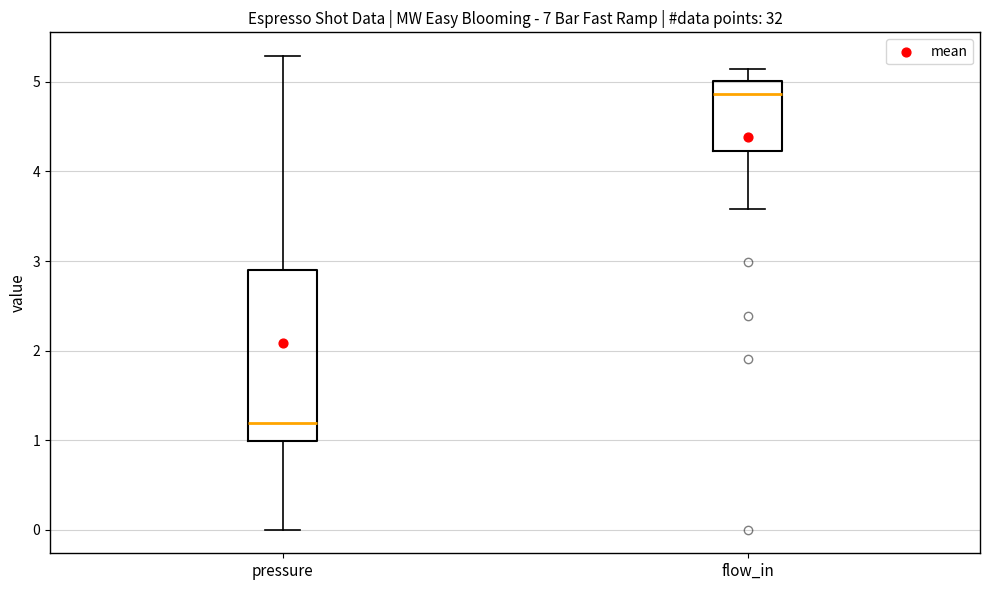

Which box's median line is the highest?

flow_in